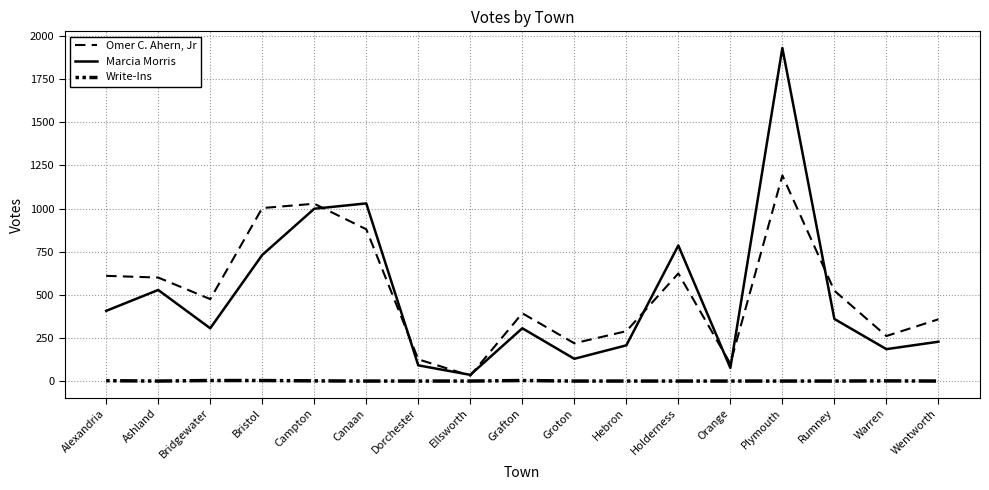

True or false: Write-Ins has more than 1 points higher than both neighbors.

True